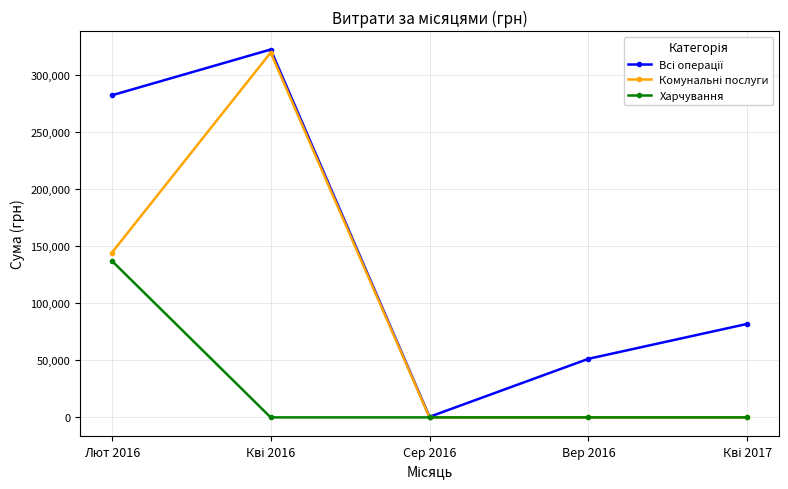

What is the label of the 4th point from the left?

Вер 2016